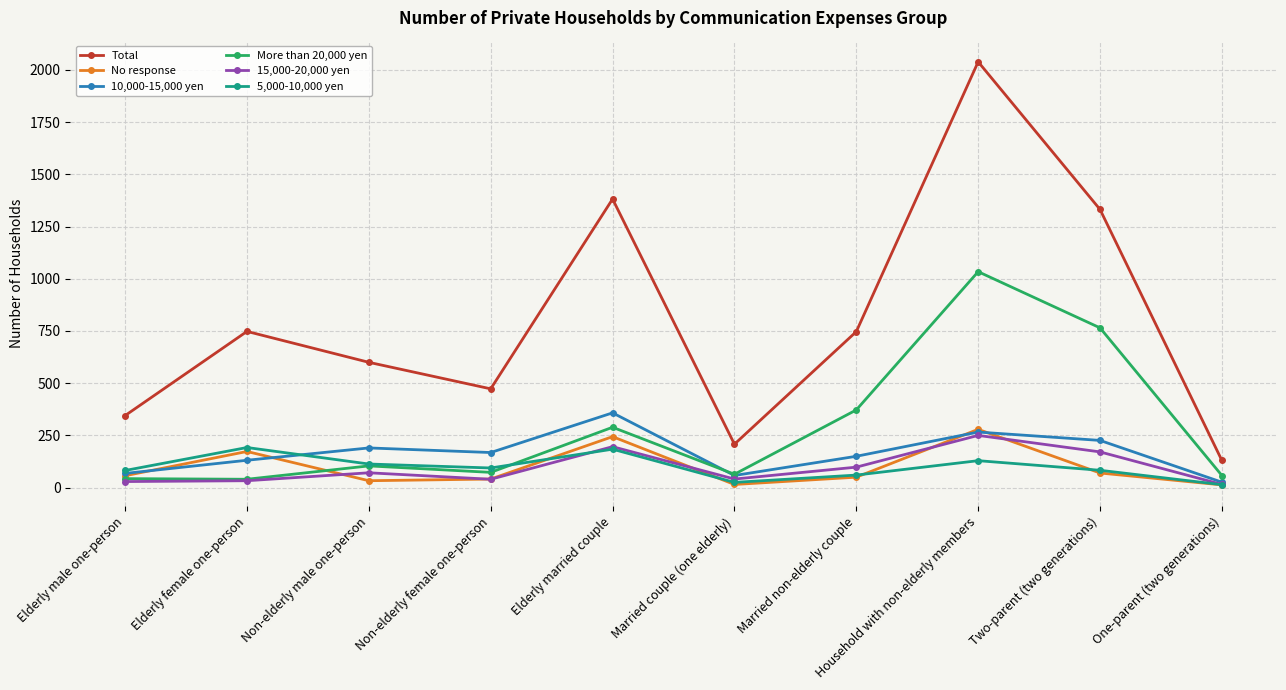

What is the minimum value for Total?

130